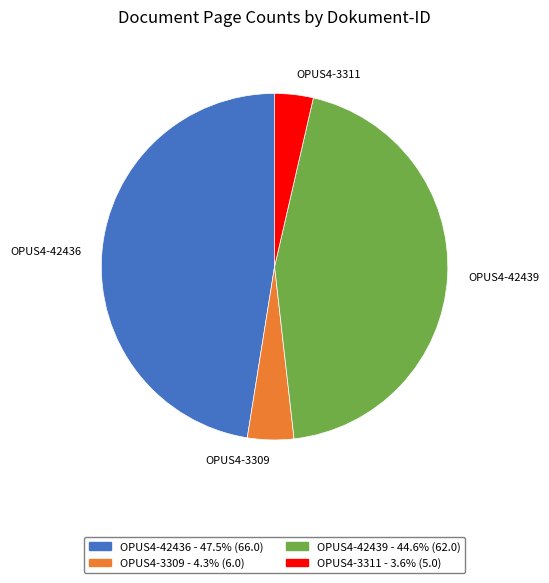

Which slice is the largest?

OPUS4-42436